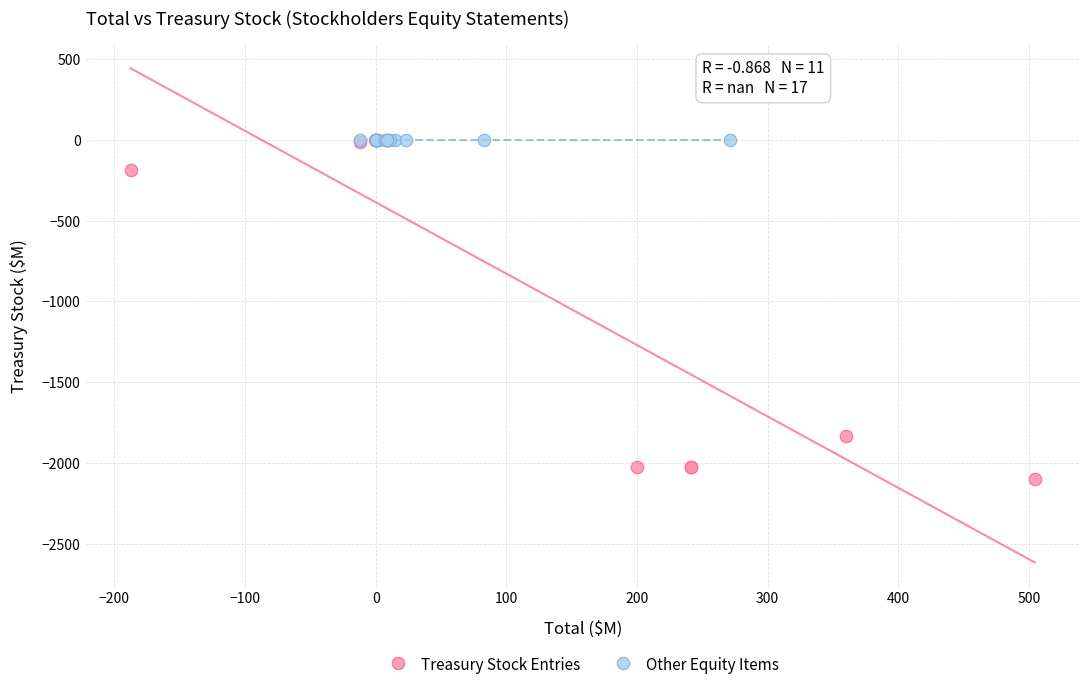

Which series contains the lowest Y value?

Treasury Stock Entries